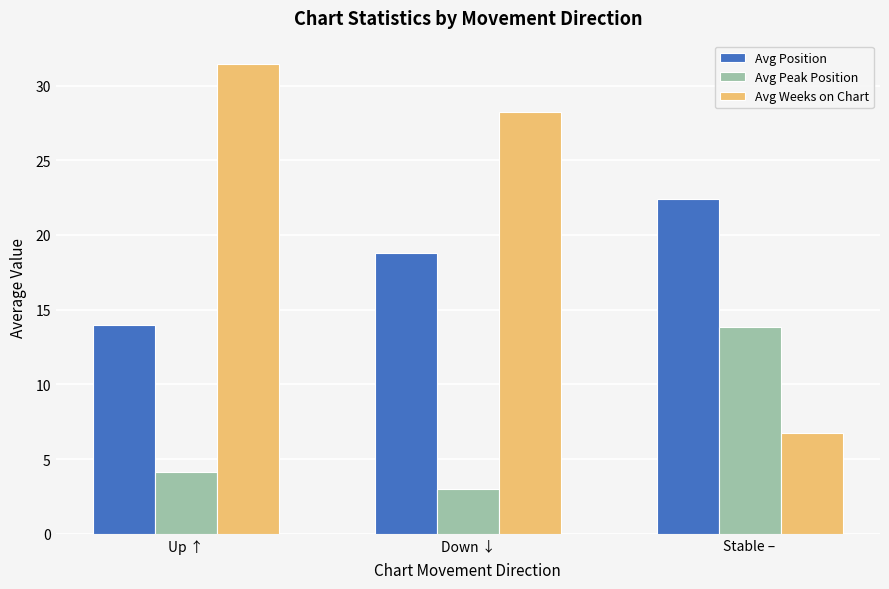

Rank the categories by Avg Weeks on Chart value from lowest to highest.

Stable –, Down ↓, Up ↑